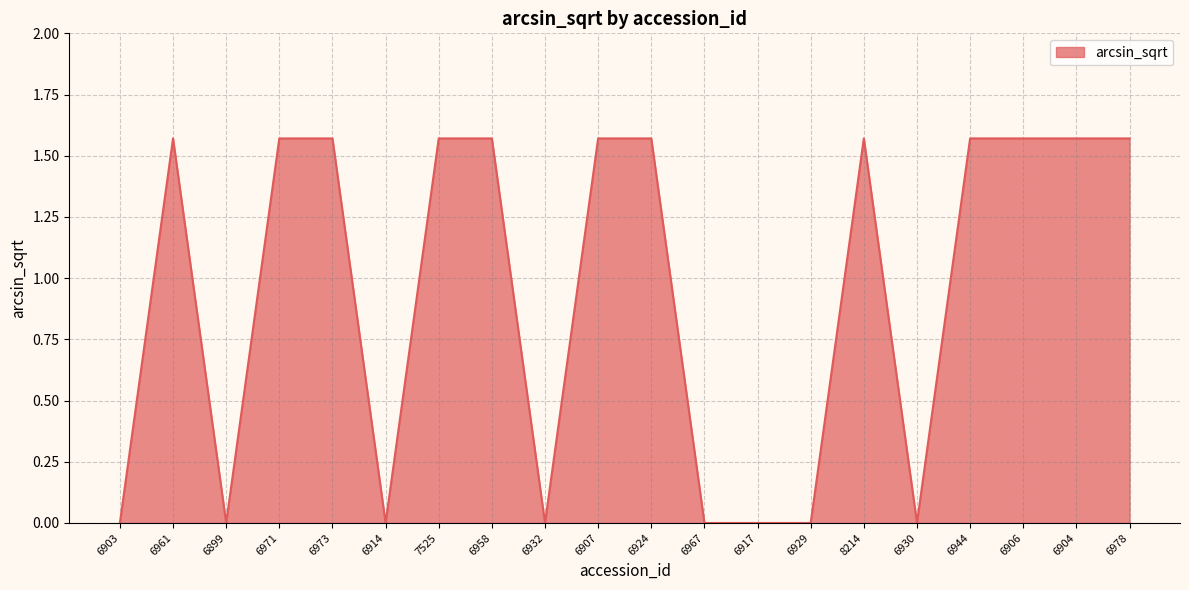

What position from the left is 6930?

16